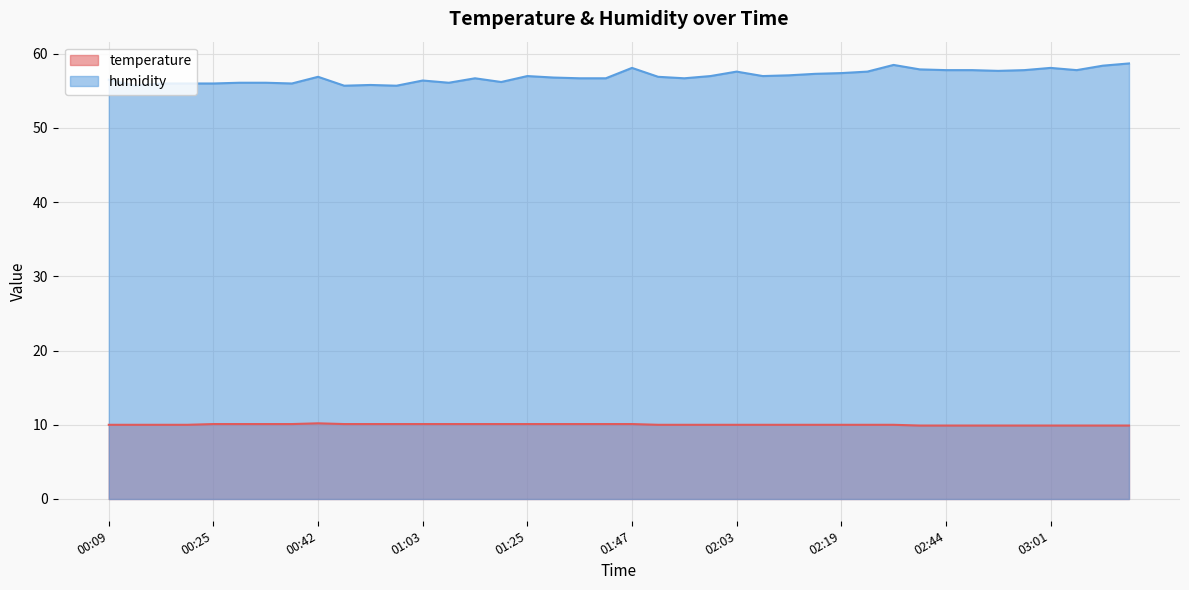

What is the label of the 10th point from the left?

00:46